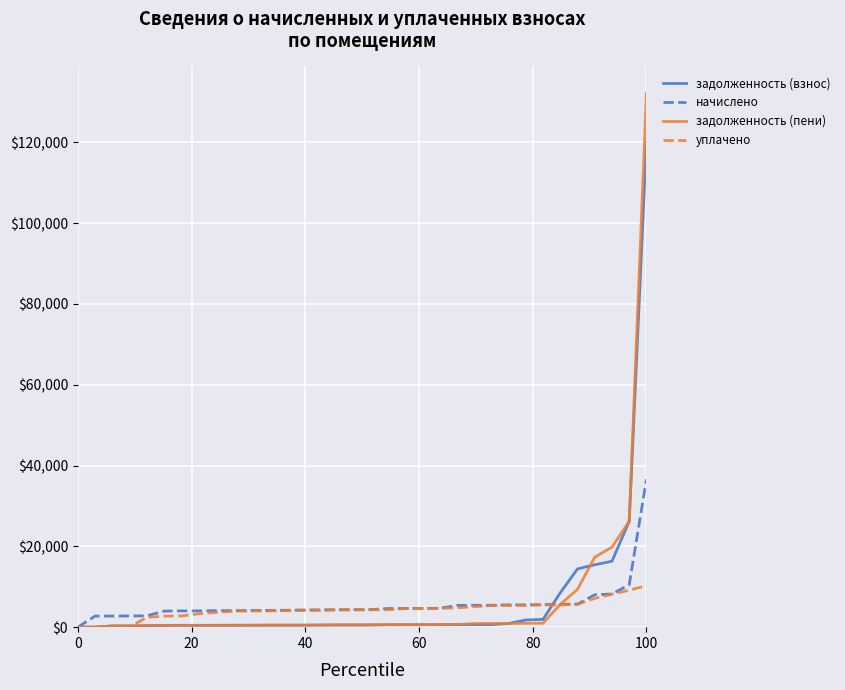

Which series has the largest range (max minus min)?

задолженность (пени)